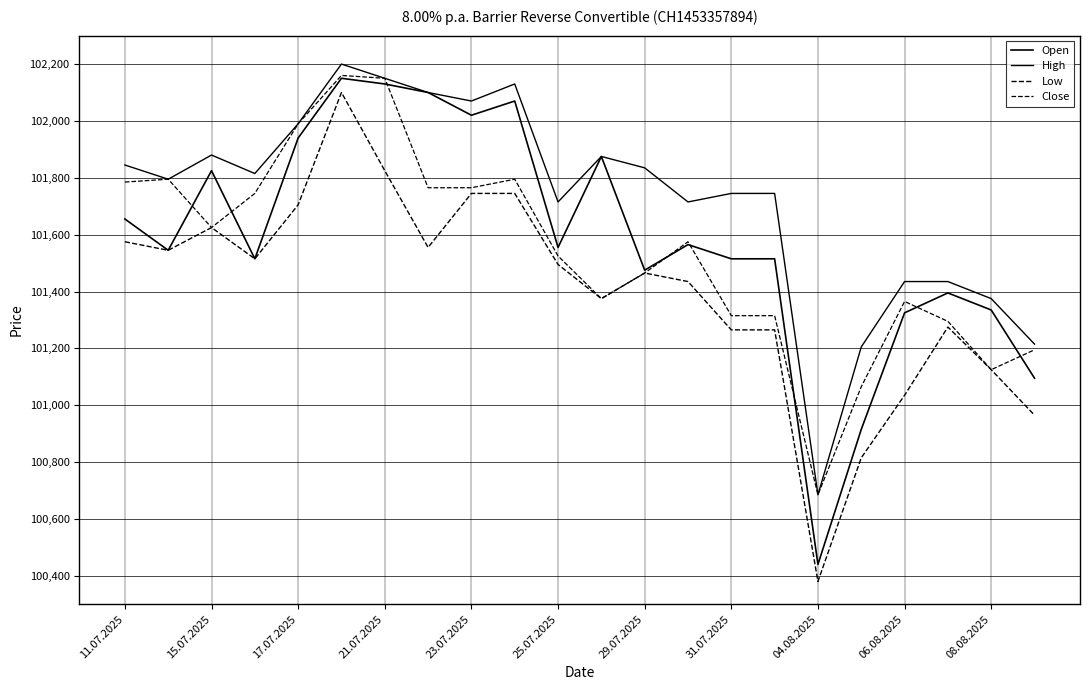

What is the average value of the Open series?

101589